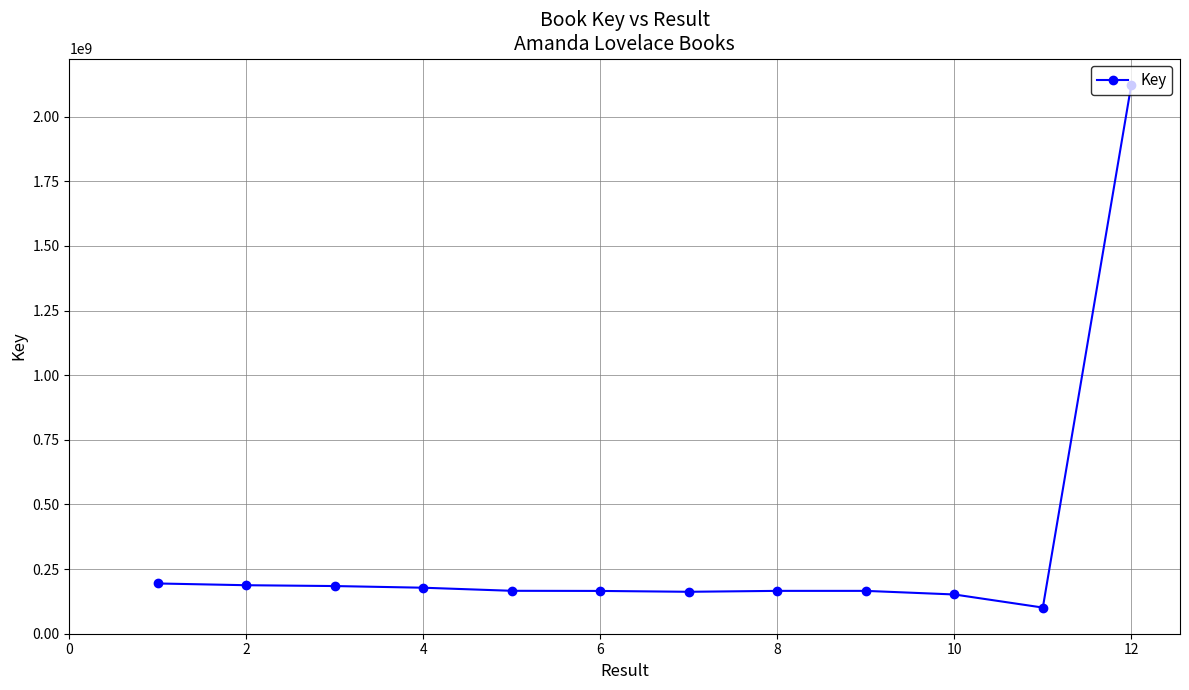

What is the sum of all values?

3943982625